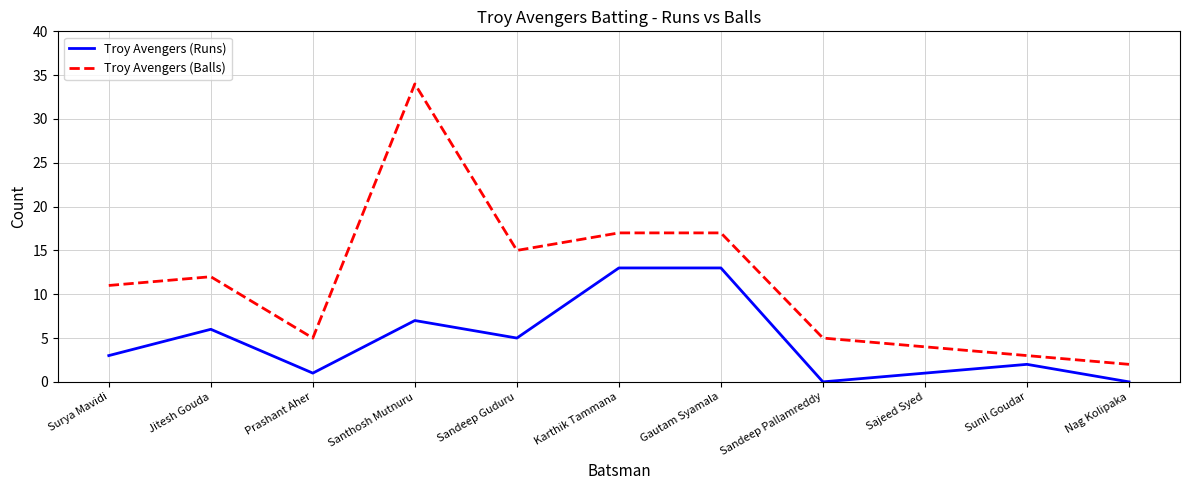

Which series changed the most between Sandeep Guduru and Nag Kolipaka?

Troy Avengers (Balls)